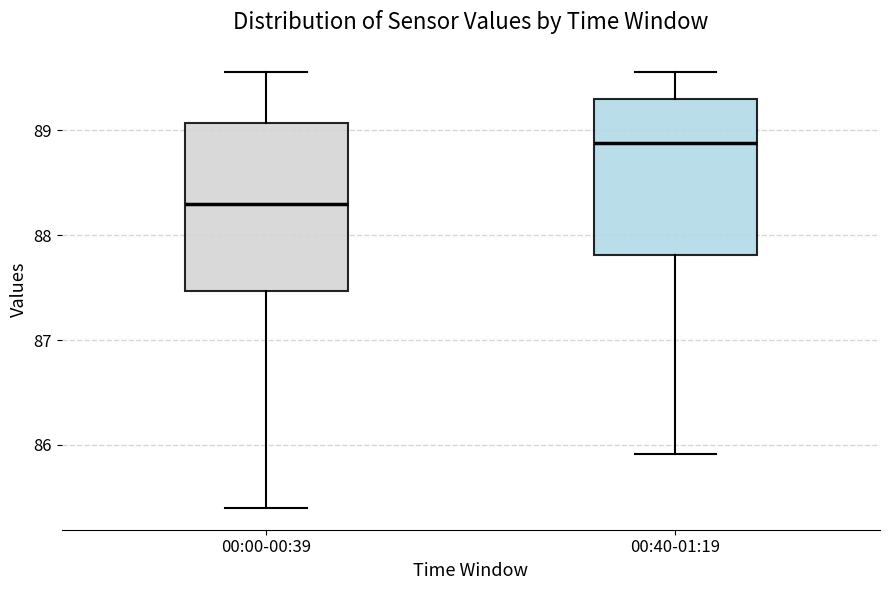

Reading left to right, transcribe this box plot: for each box, give where its median line is, the range the box spans, and where its two whiskers end, as read against the y-axis. The values are not printed on the chart, so give them approximately, as read against the axis.

00:00-00:39: median 88.3, box 87.5 to 89.1, whiskers 85.4 to 89.6
00:40-01:19: median 88.9, box 87.8 to 89.3, whiskers 85.9 to 89.6